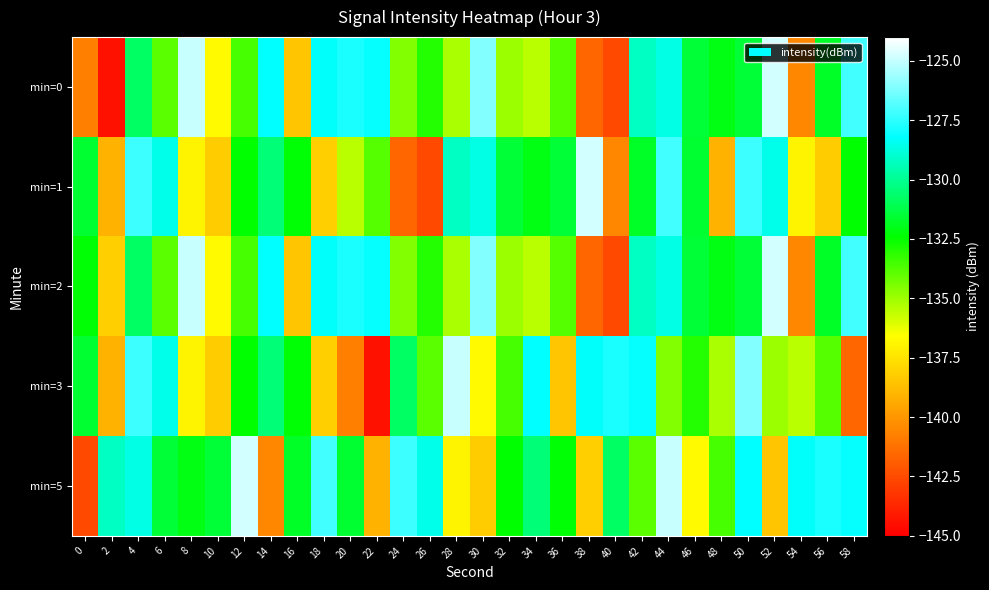

Reading right to left, extract all data points from this chart.

min=0: 58=-127.1	56=-131.8	54=-140.5	52=-124.8	50=-131.5	48=-132.1	46=-131.5	44=-128.6	42=-129.2	40=-142.6	38=-141.6	36=-133.8	34=-135.4	32=-134.9	30=-126.1	28=-135.2	26=-133.0	24=-134.5	22=-128.2	20=-127.8	18=-128.3	16=-138.5	14=-128.2	12=-133.6	10=-136.7	8=-125.0	6=-133.9	4=-130.8	2=-144.4	0=-140.7
min=1: 58=-132.4	56=-138.3	54=-136.9	52=-128.6	50=-127.3	48=-139.0	46=-131.6	44=-127.1	42=-131.8	40=-140.5	38=-124.8	36=-131.5	34=-132.1	32=-131.5	30=-128.6	28=-129.2	26=-142.6	24=-141.6	22=-133.8	20=-135.4	18=-138.1	16=-132.3	14=-130.4	12=-132.4	10=-138.3	8=-136.9	6=-128.6	4=-127.3	2=-139.0	0=-131.6
min=2: 58=-127.1	56=-131.8	54=-140.5	52=-124.8	50=-131.5	48=-132.1	46=-131.5	44=-128.6	42=-129.2	40=-142.6	38=-141.6	36=-133.8	34=-135.4	32=-134.9	30=-126.1	28=-135.2	26=-133.0	24=-134.5	22=-128.2	20=-127.8	18=-128.3	16=-138.5	14=-128.2	12=-133.6	10=-136.7	8=-125.0	6=-133.9	4=-130.8	2=-138.1	0=-132.3
min=3: 58=-141.6	56=-133.8	54=-135.4	52=-134.9	50=-126.1	48=-135.2	46=-133.0	44=-134.5	42=-128.2	40=-127.8	38=-128.3	36=-138.5	34=-128.2	32=-133.6	30=-136.7	28=-125.0	26=-133.9	24=-130.8	22=-144.4	20=-140.7	18=-138.1	16=-132.3	14=-130.4	12=-132.4	10=-138.3	8=-136.9	6=-128.6	4=-127.3	2=-139.0	0=-131.6
min=5: 58=-128.2	56=-127.8	54=-128.3	52=-138.5	50=-128.2	48=-133.6	46=-136.7	44=-125.0	42=-133.9	40=-130.8	38=-138.1	36=-132.3	34=-130.4	32=-132.4	30=-138.3	28=-136.9	26=-128.6	24=-127.3	22=-139.0	20=-131.6	18=-127.1	16=-131.8	14=-140.5	12=-124.8	10=-131.5	8=-132.1	6=-131.5	4=-128.6	2=-129.2	0=-142.6